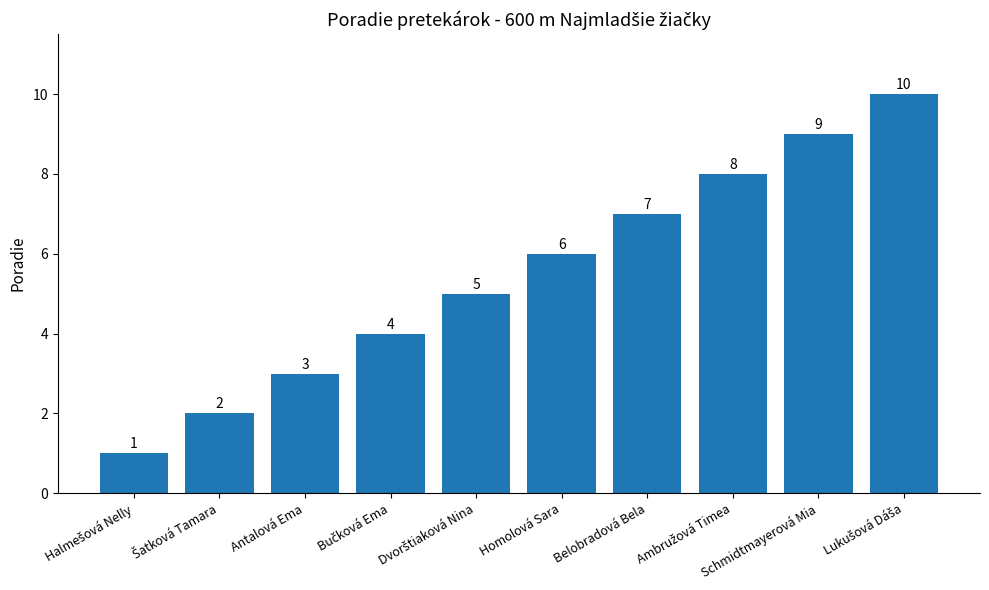

Count the values in the range 3 to 8.

6